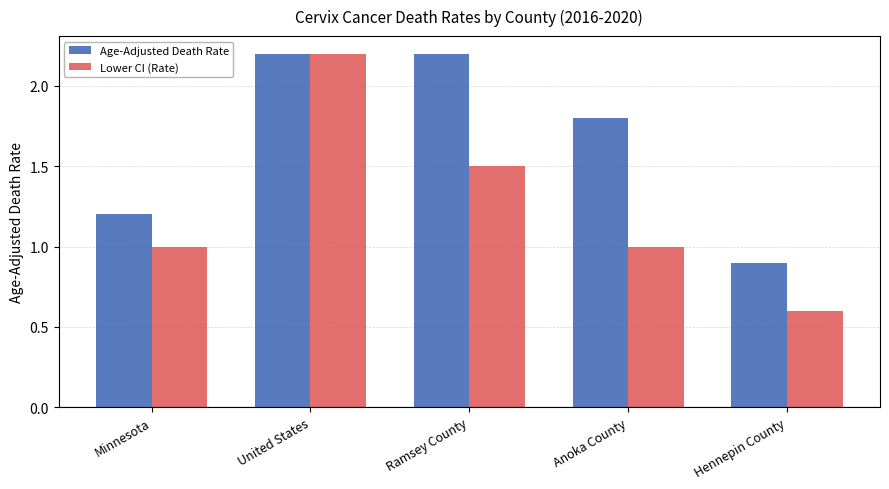

Read the Age-Adjusted Death Rate value at Minnesota.

1.2